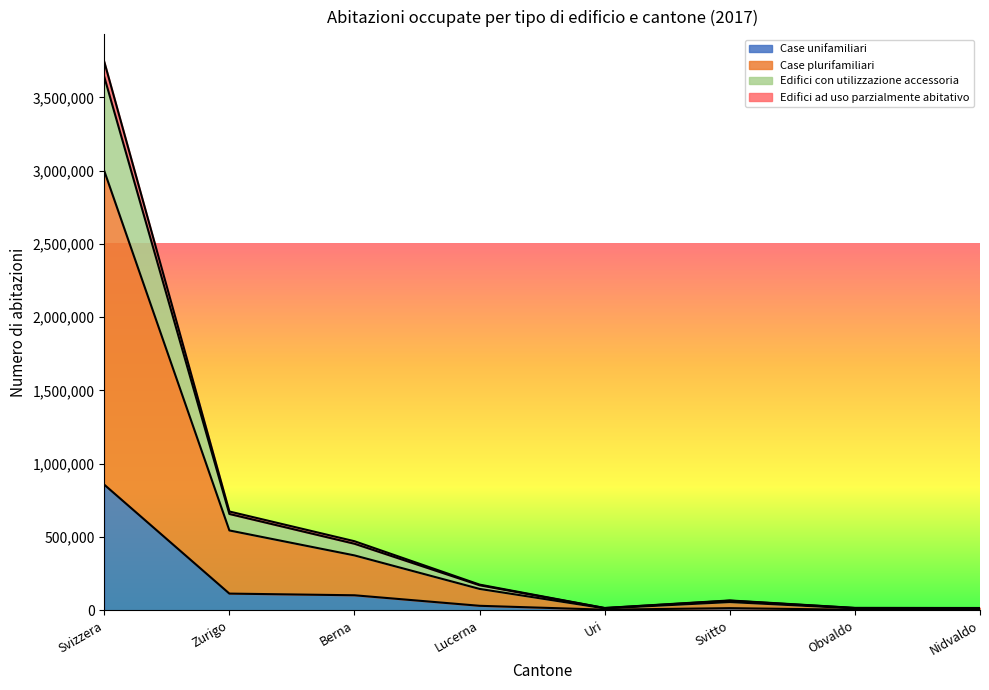

Which category has the highest value in the Case unifamiliari series?

Svizzera